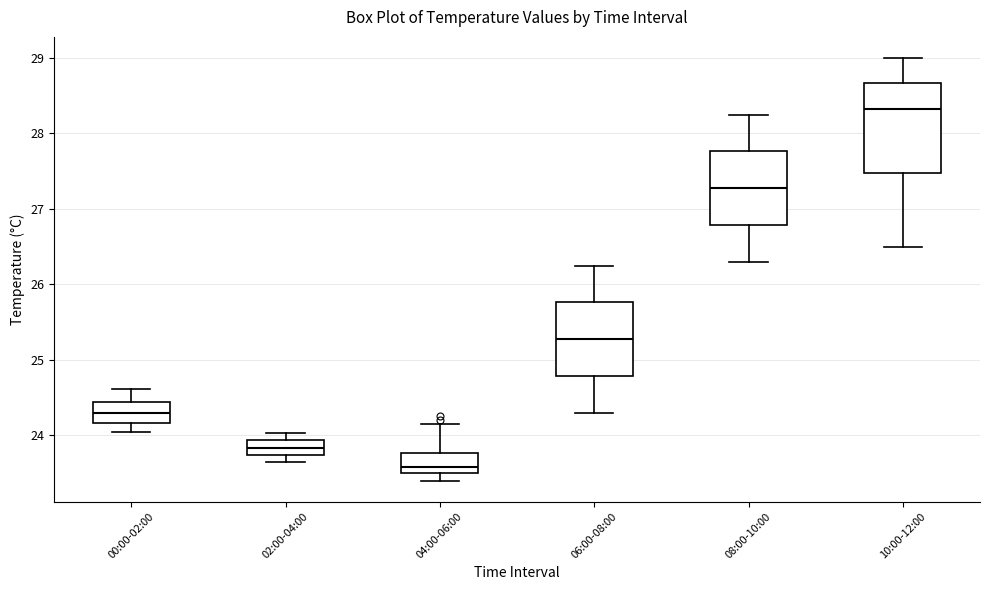

Where is the lower edge of the box for 02:00-04:00 on the y-axis? The values are not printed on the chart, so give them approximately, as read against the axis.

23.7